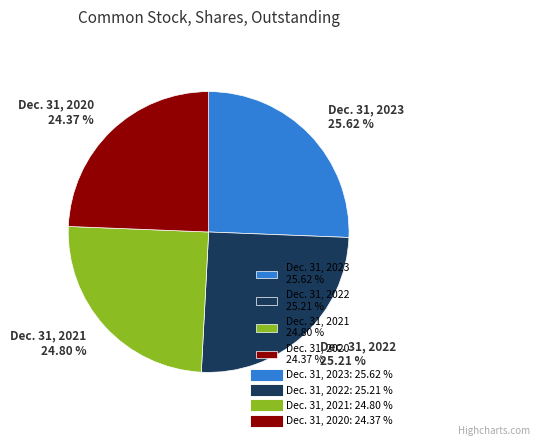

Is there a majority slice in this chart?

No